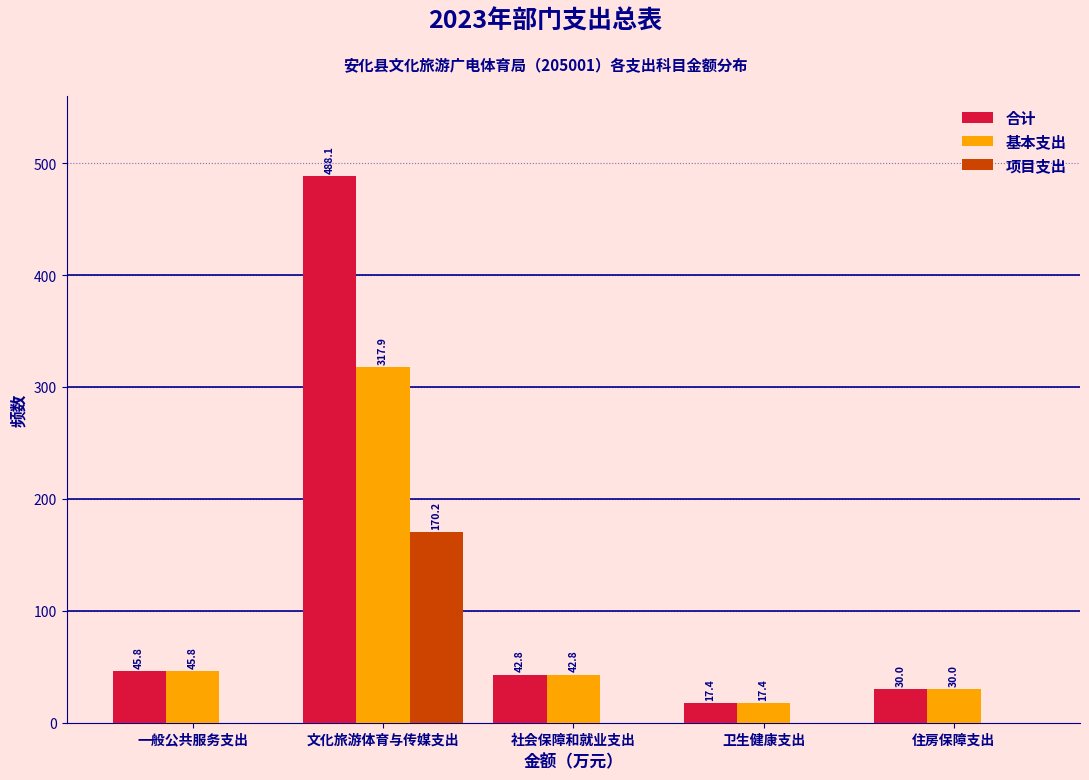

Reading left to right, transcribe all the data shown in this chart.

合计: 一般公共服务支出=45.8	文化旅游体育与传媒支出=488.1	社会保障和就业支出=42.8	卫生健康支出=17.4	住房保障支出=30.0
基本支出: 一般公共服务支出=45.8	文化旅游体育与传媒支出=317.9	社会保障和就业支出=42.8	卫生健康支出=17.4	住房保障支出=30.0
项目支出: 一般公共服务支出=0.0	文化旅游体育与传媒支出=170.2	社会保障和就业支出=0.0	卫生健康支出=0.0	住房保障支出=0.0